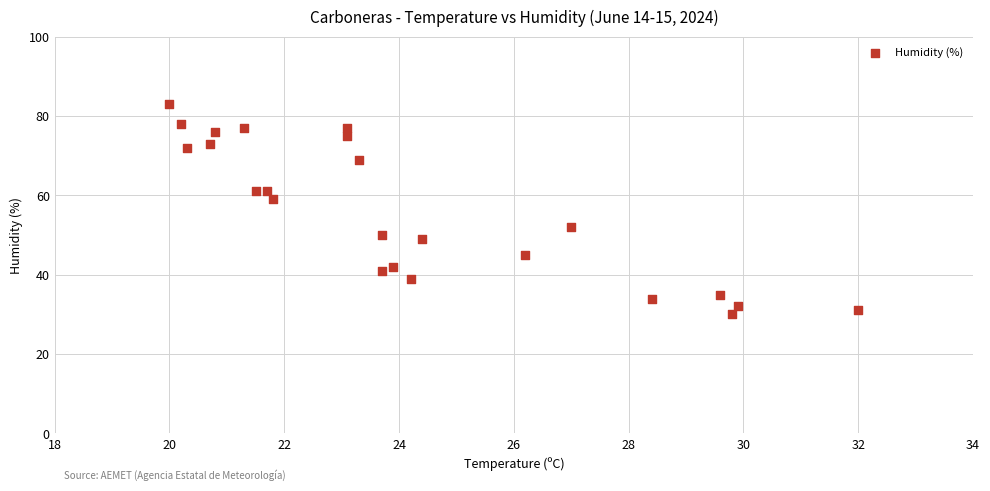

What is the range of Y values (max minus min)?

53